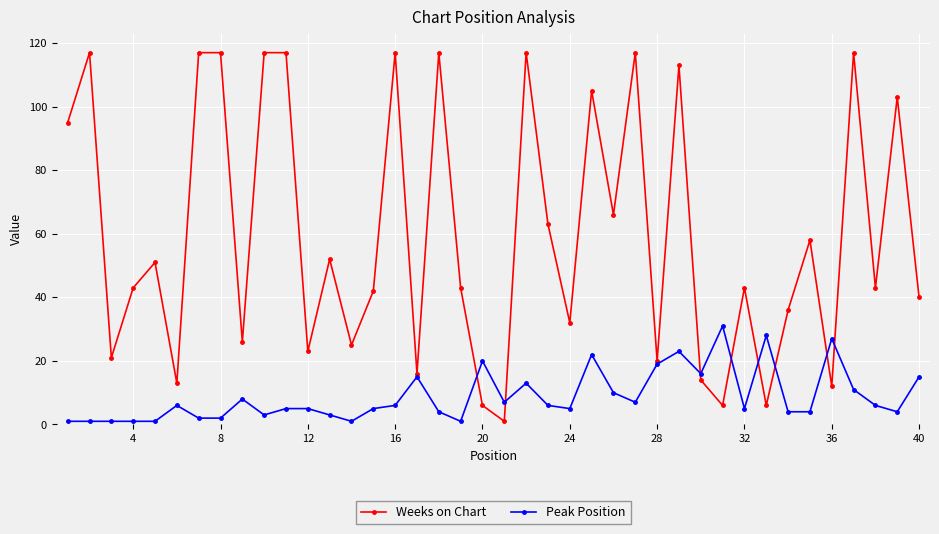

Which series has the widest spread of values?

Weeks on Chart